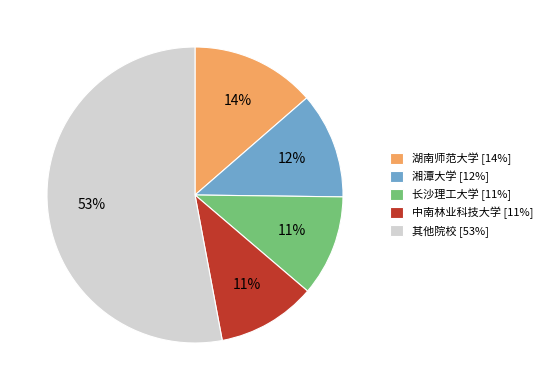

To the nearest percent, what is the difference between the 中南林业科技大学 [11%] and 其他院校 [53%] slice percentages?

42%